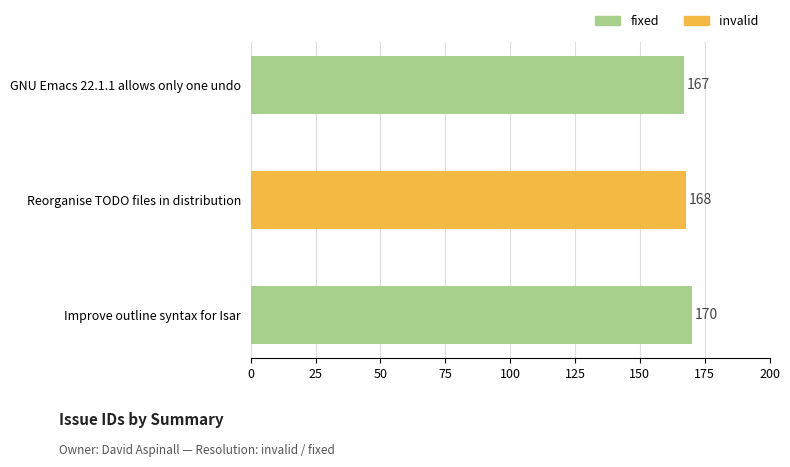

What is the greatest value displayed?

170